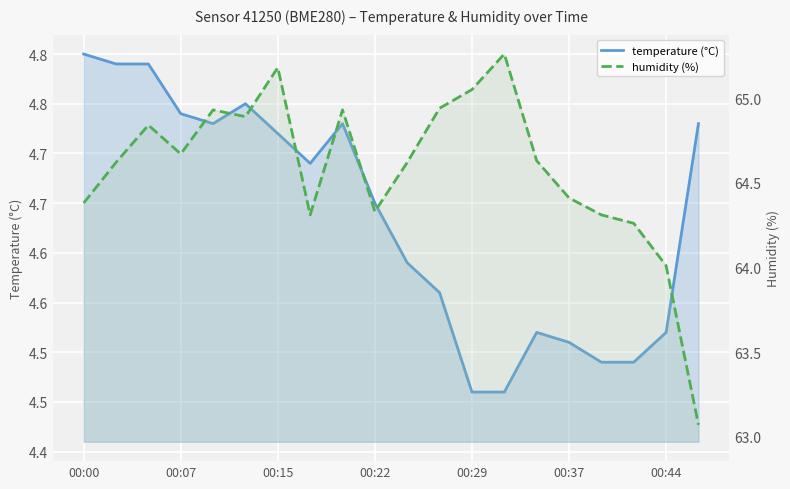

The humidity (%) series shows 34.4 at 00:44. True or false?

False